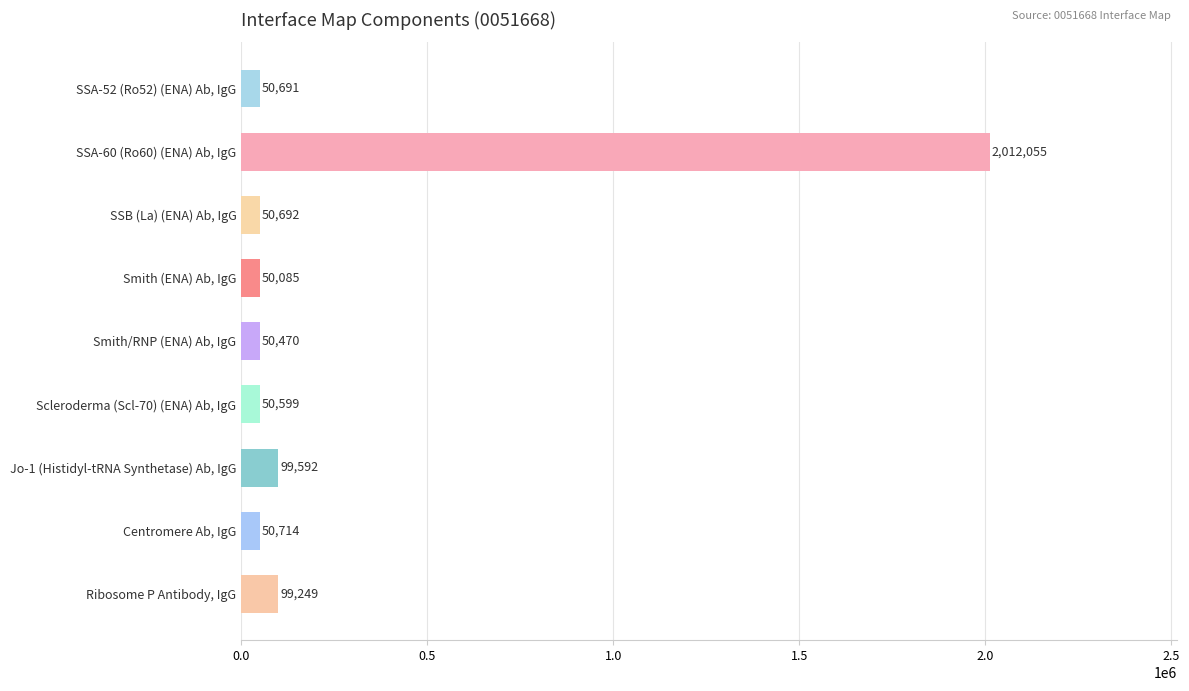

Which category has the highest value across all series?

SSA-60 (Ro60) (ENA) Ab, IgG